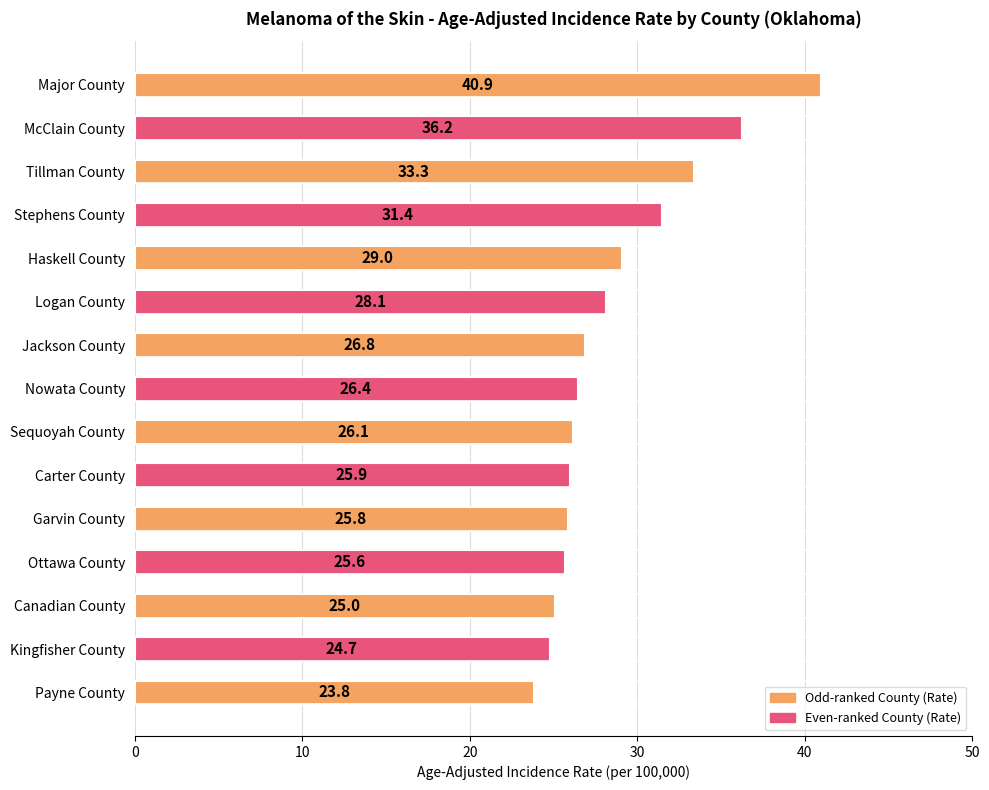

What is the average value?

28.6